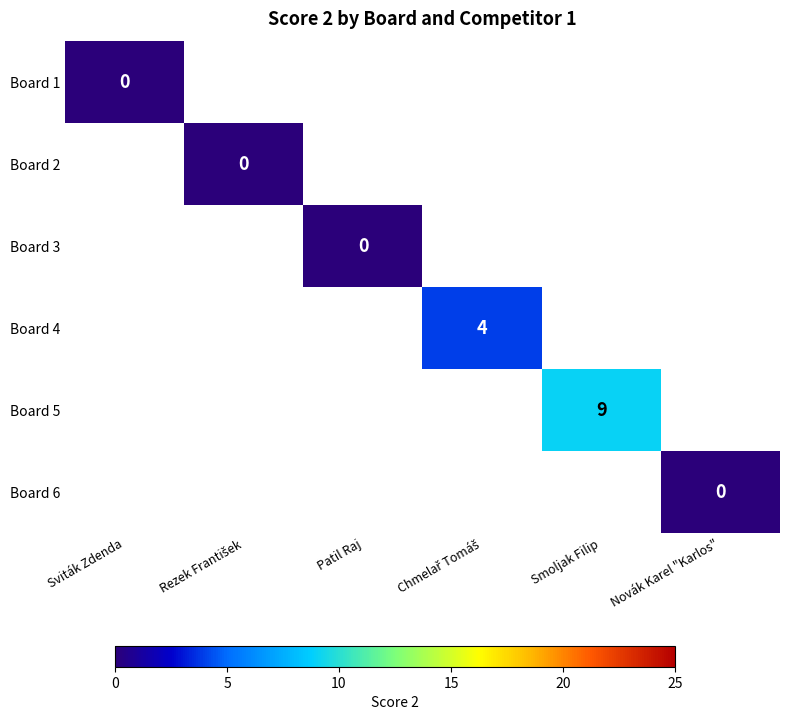

True or false: Board 5 has a value of 5 at Smoljak Filip.

False